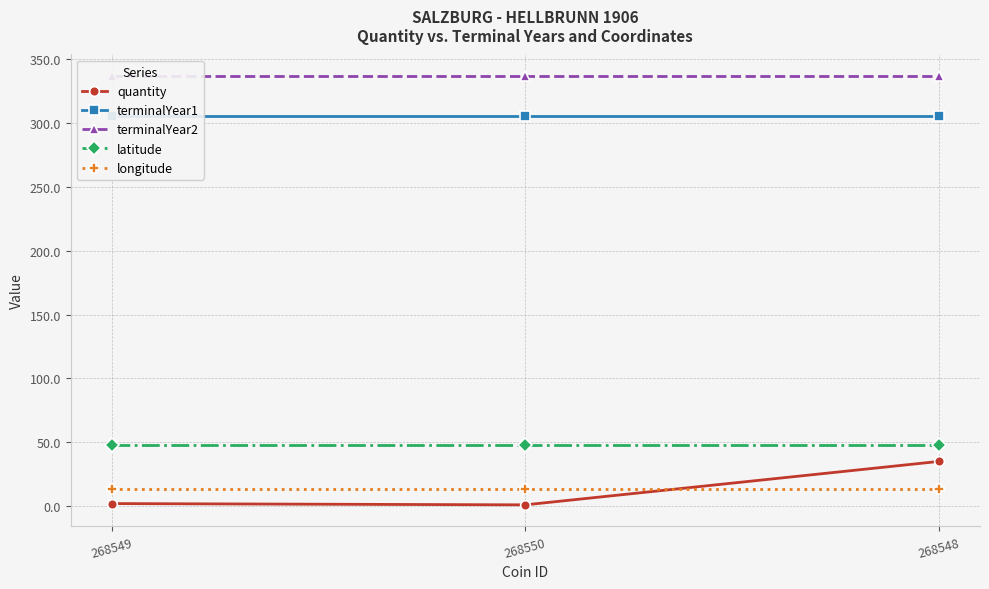

Which series has the largest range (max minus min)?

quantity